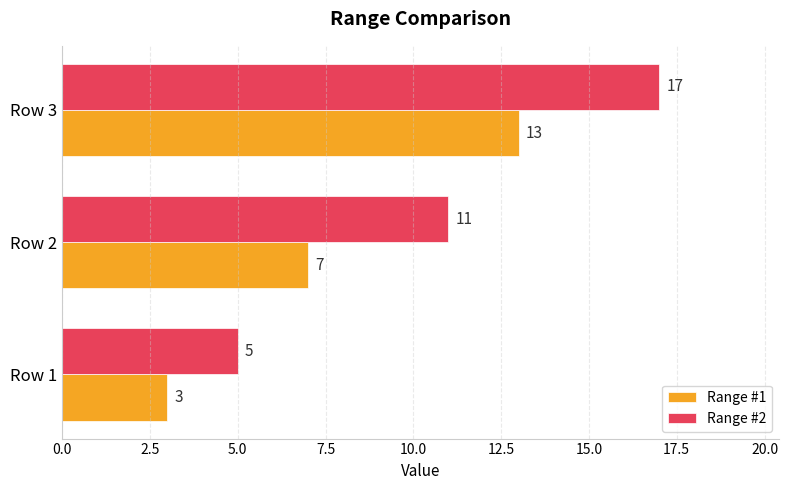

How many data points in Range #1 are less than 7?

1